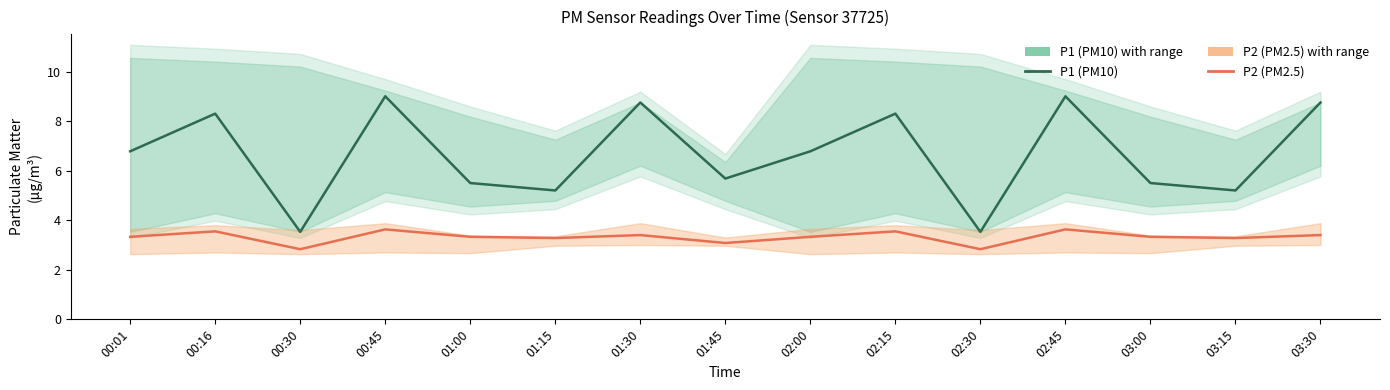

List the series in order of their peak value, highest first.

P1 (PM10), P2 (PM2.5)